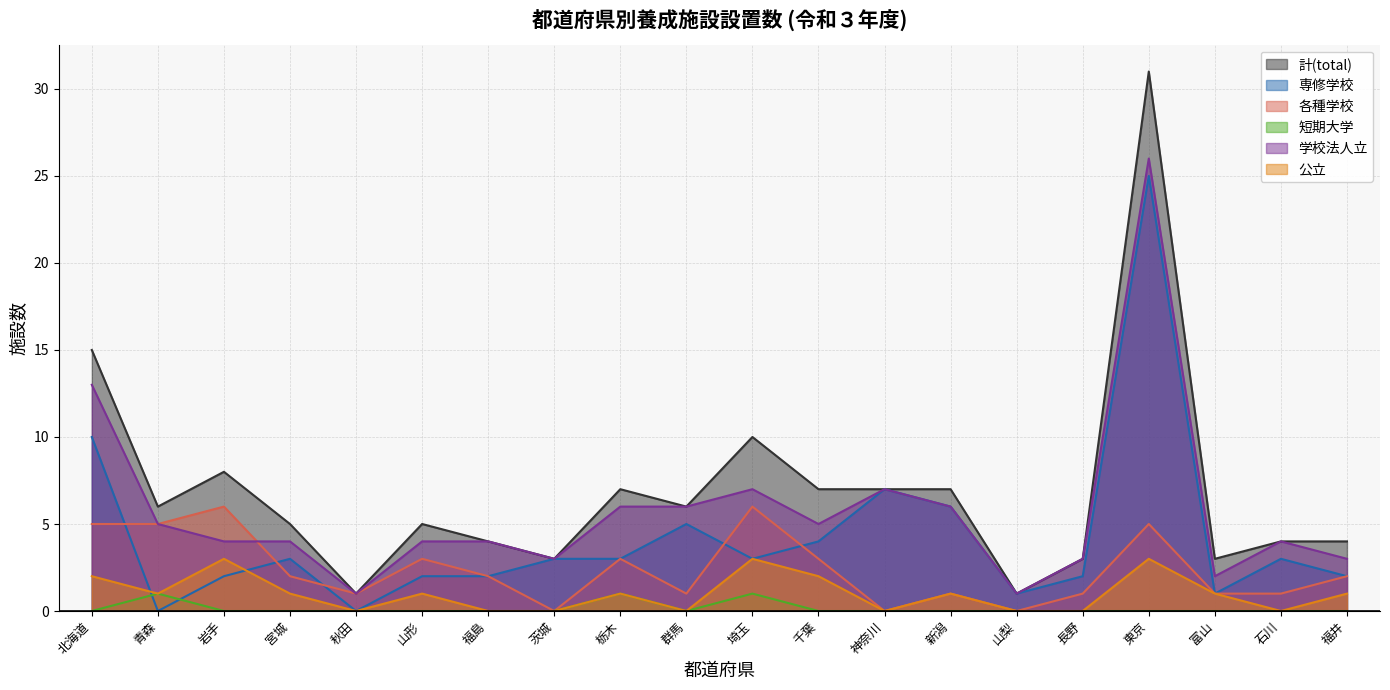

Which category has the highest value in the 学校法人立 series?

東京